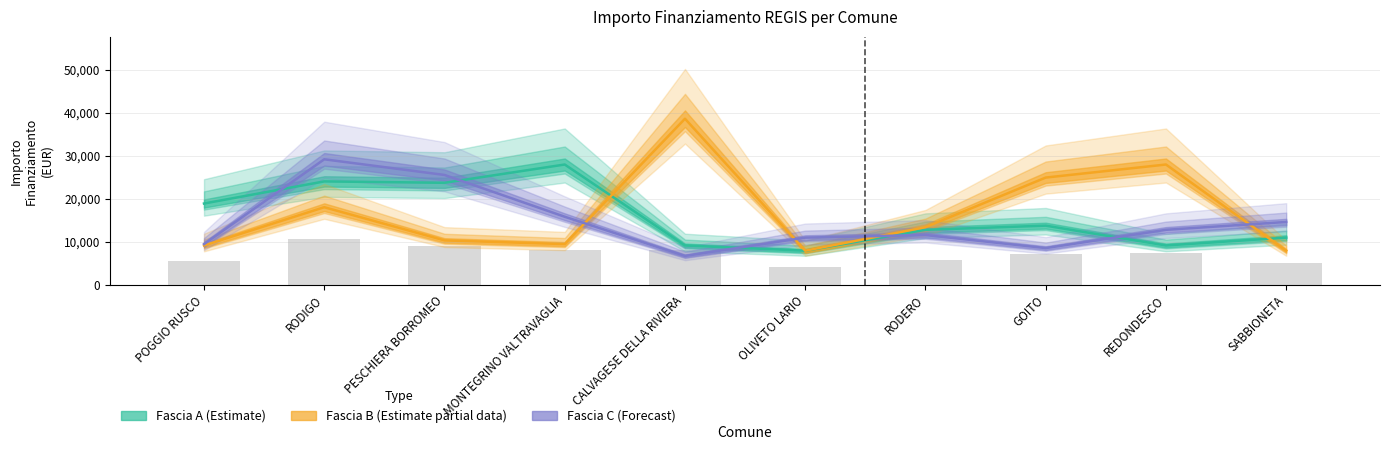

What is the difference between the second highest and second lowest values in the Fascia C (Forecast) series?

16996